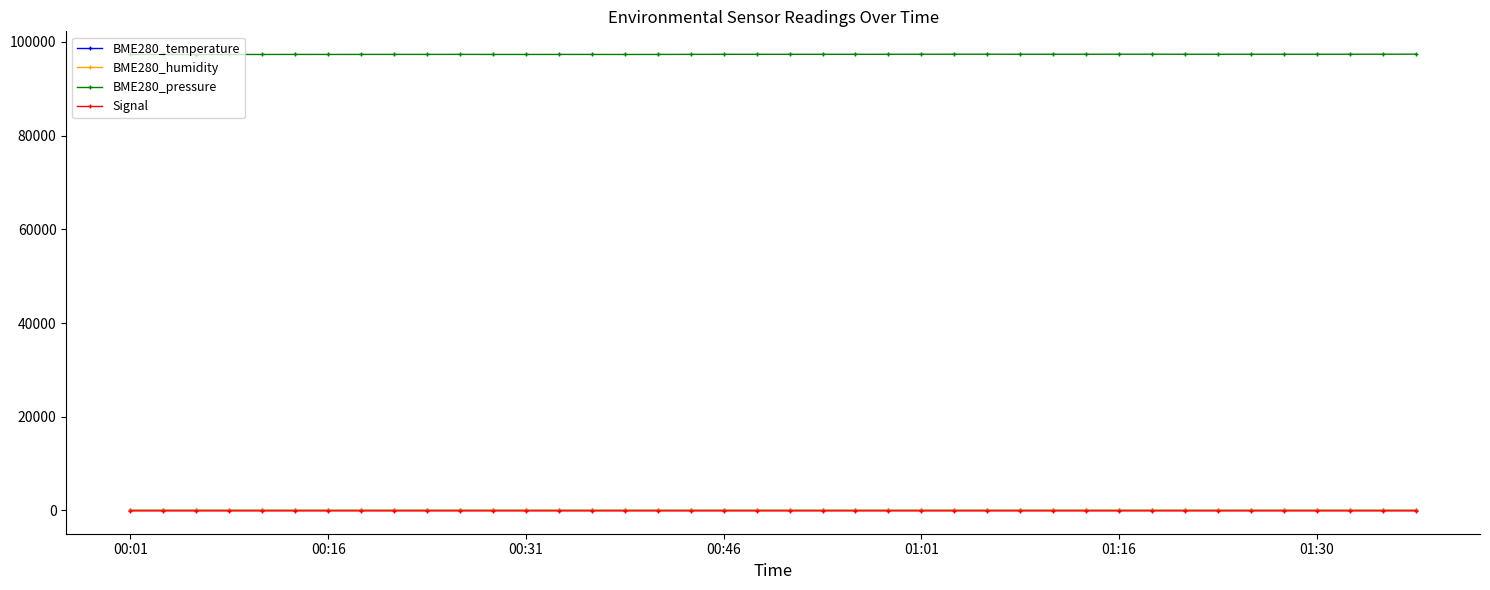

True or false: BME280_humidity and BME280_pressure intersect in this chart.

False